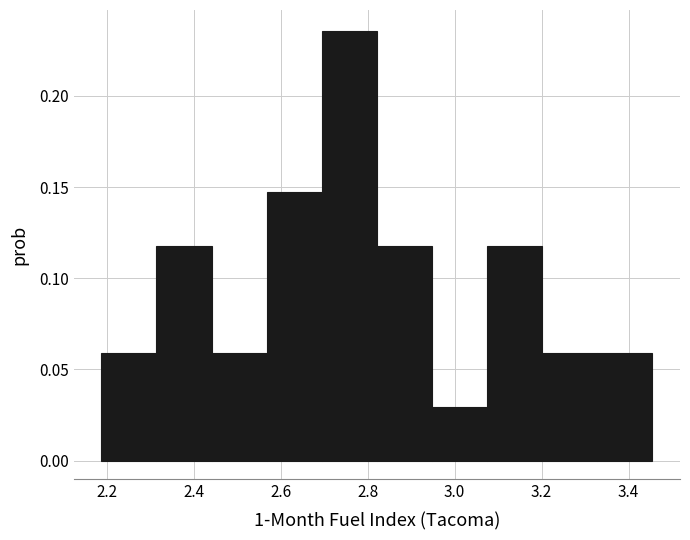

Reading left to right, transcribe this chart: for each bar, give the range it covers on the x-axis and its height. Neither the bar edges nor the heights are printed on the chart, so give them approximately, as read against the axes.

2.18 to 2.32: 0.060
2.32 to 2.44: 0.120
2.44 to 2.56: 0.060
2.56 to 2.70: 0.145
2.70 to 2.82: 0.235
2.82 to 2.94: 0.120
2.94 to 3.08: 0.030
3.08 to 3.20: 0.120
3.20 to 3.32: 0.060
3.32 to 3.46: 0.060